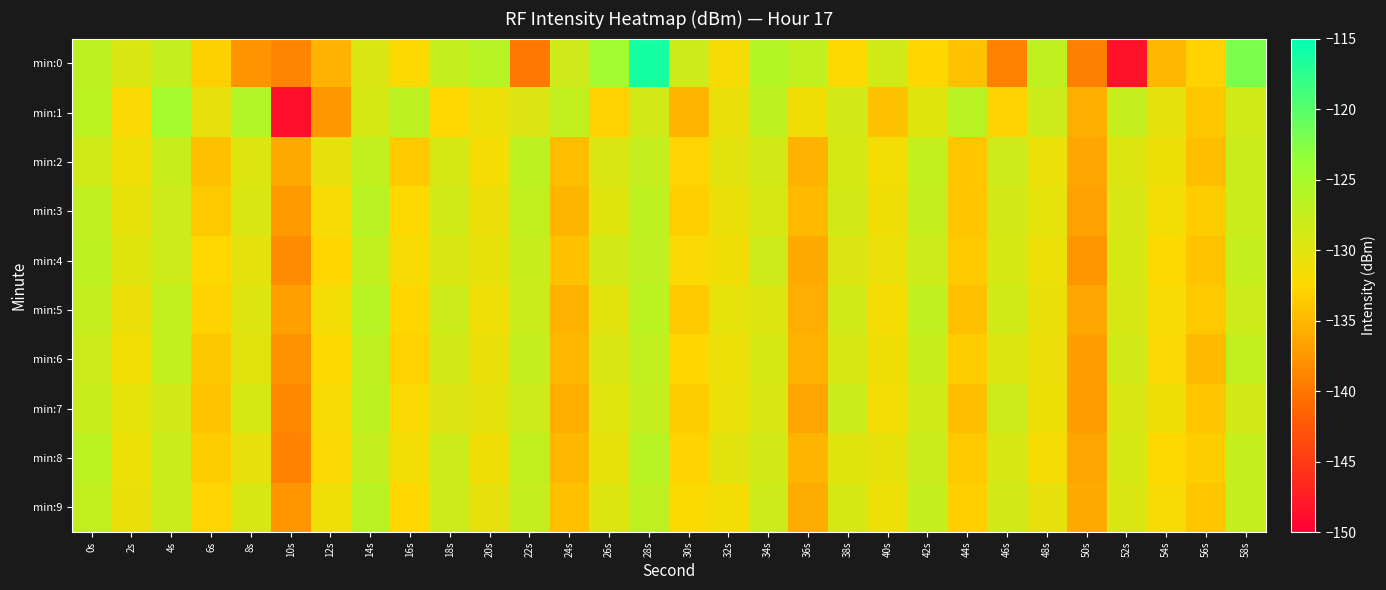

Between 36s and 42s, which is larger?

36s